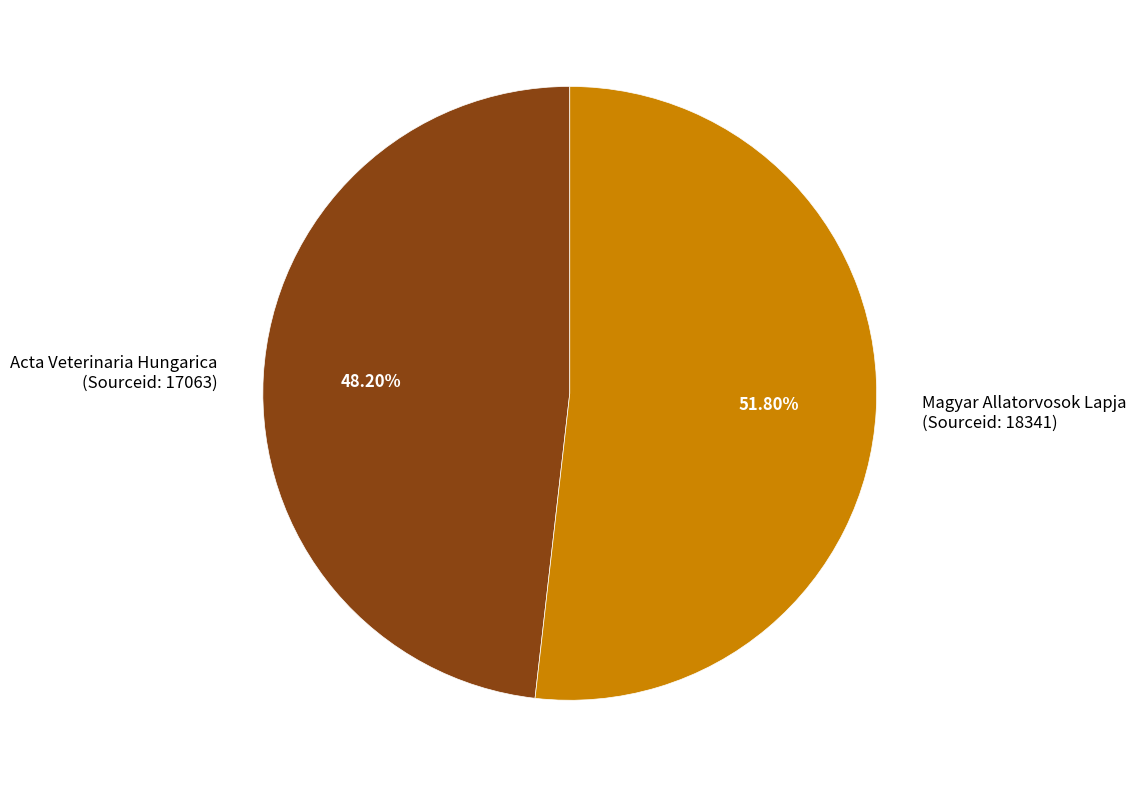

Combined, what portion of the pie is Magyar Allatorvosok Lapja and Acta Veterinaria Hungarica?

100.0%